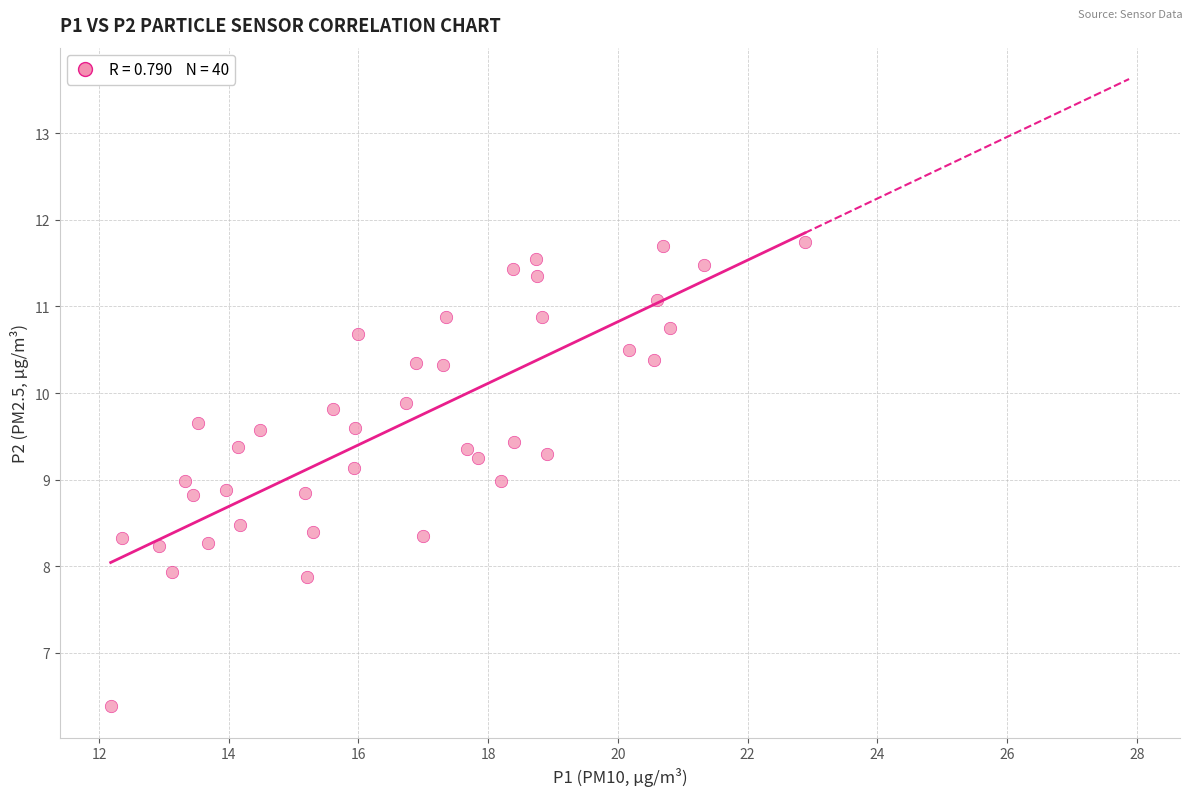

What is the range of X values (max minus min)?

10.7